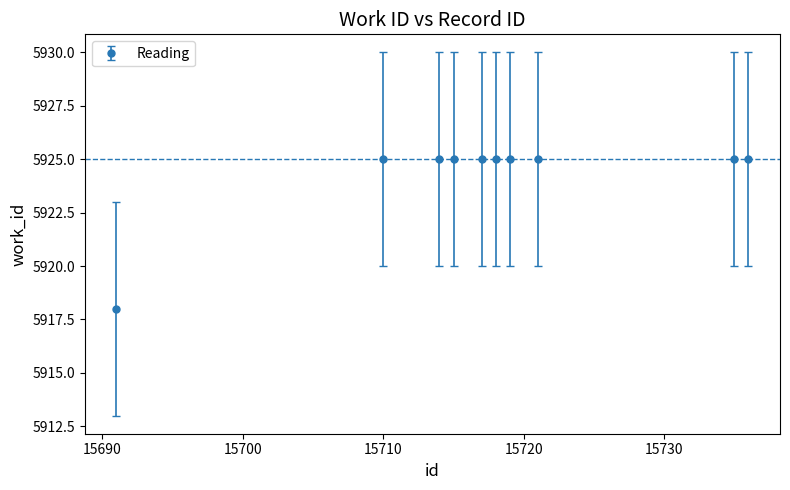

What is the minimum value shown in the chart?

5918